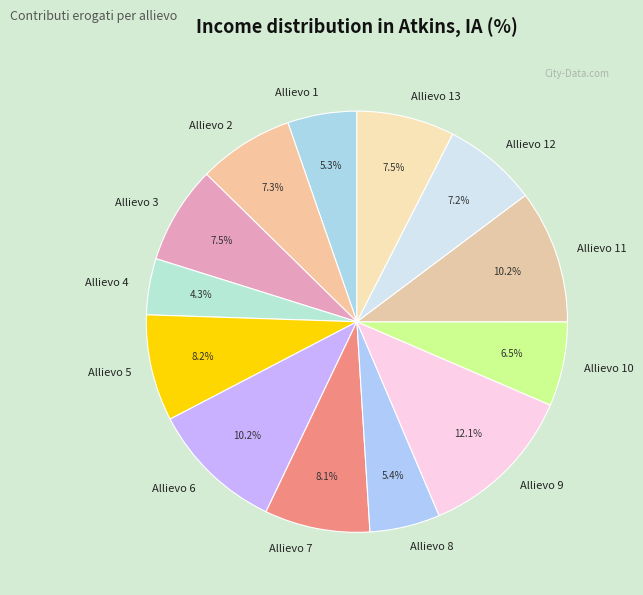

How many slices are in this pie chart?

13